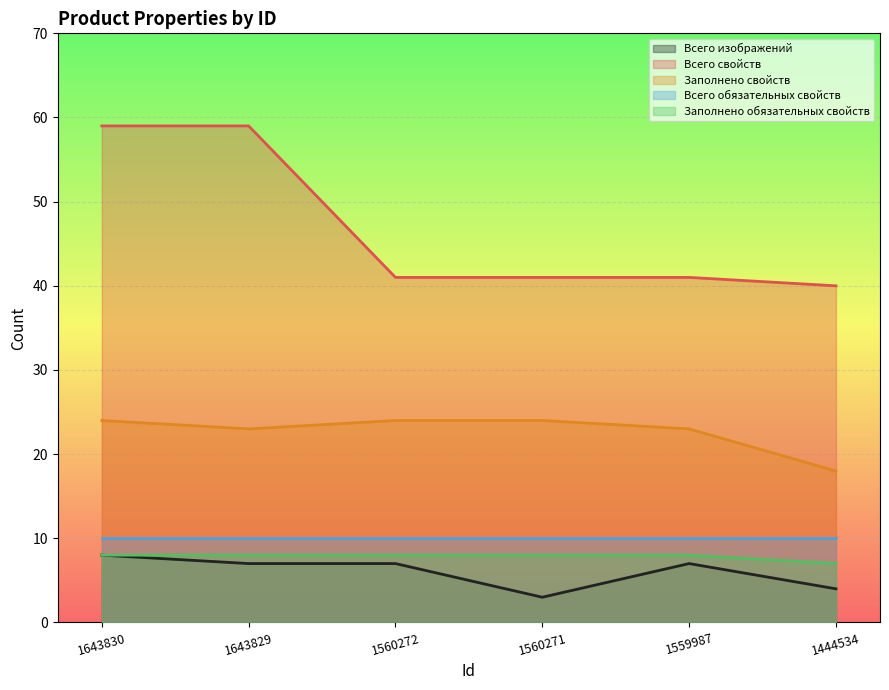

Which has a higher value, 1643830 or 1559987?

1643830